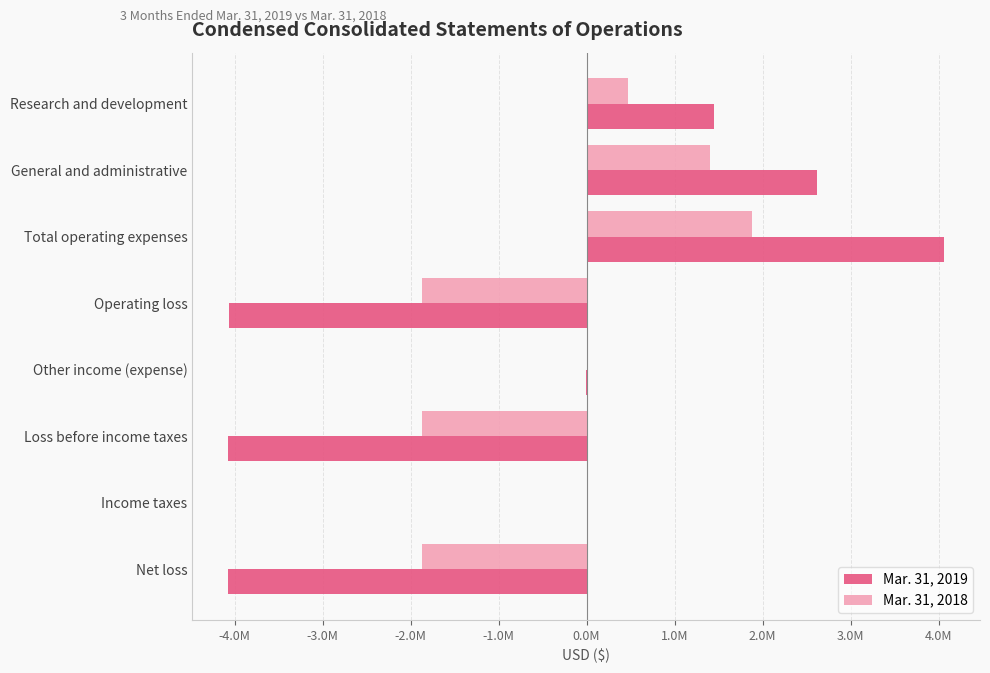

What are all the series names shown in the legend?

Mar. 31, 2019, Mar. 31, 2018